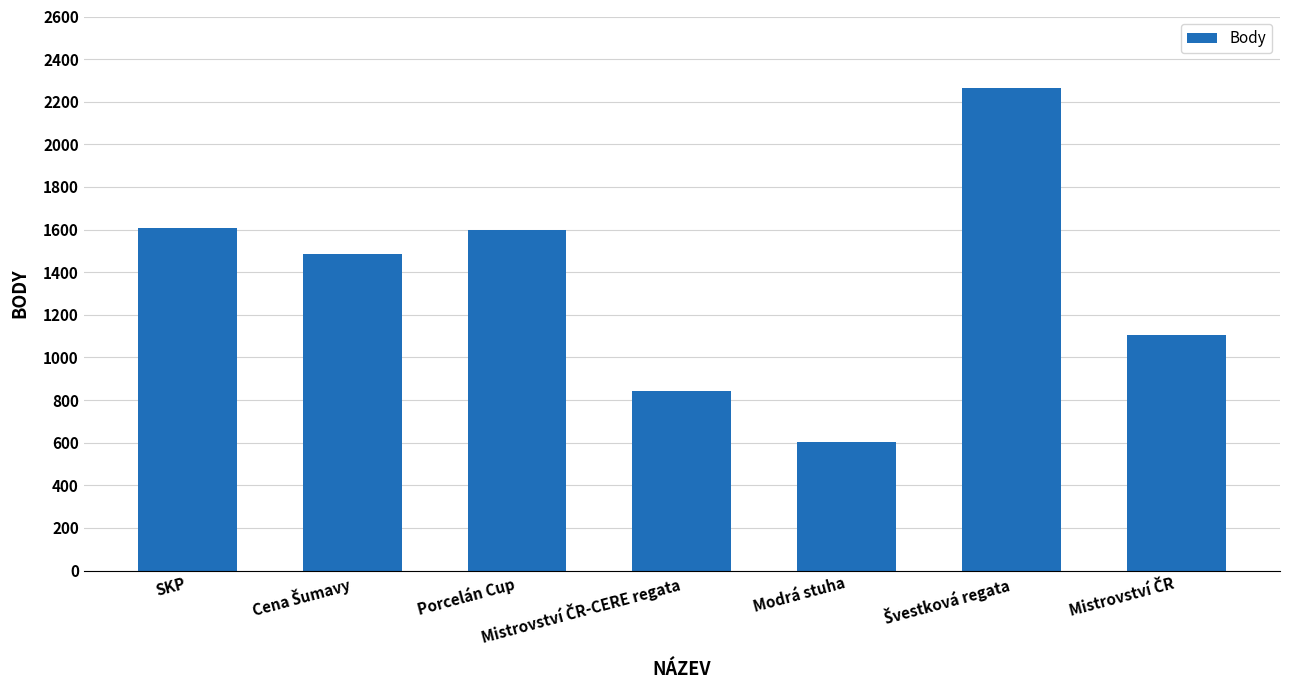

What is the value of the 6th bar from the left?

2263